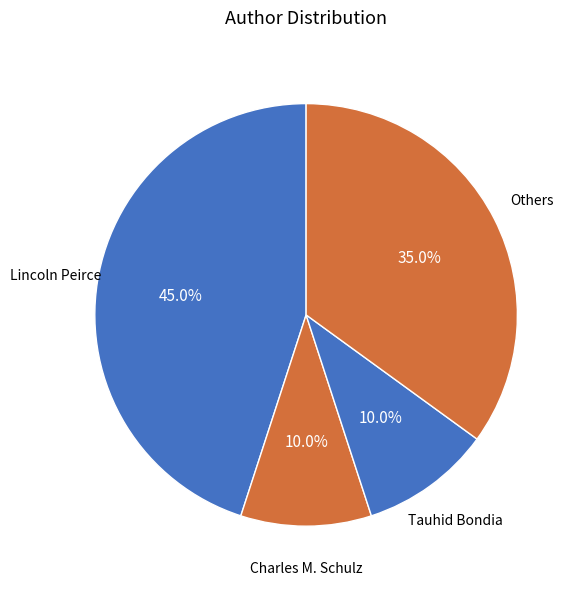

Is there a majority slice in this chart?

No